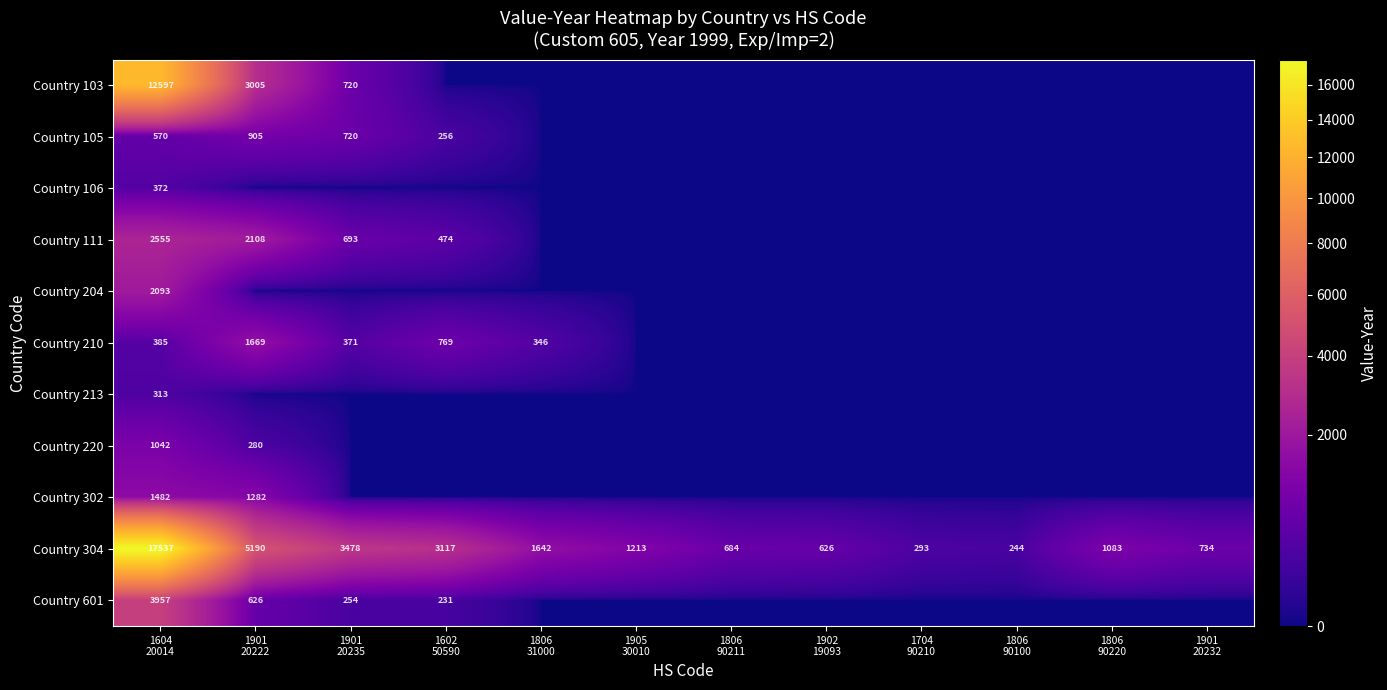

What is the average value of the Country 304 series?

2987